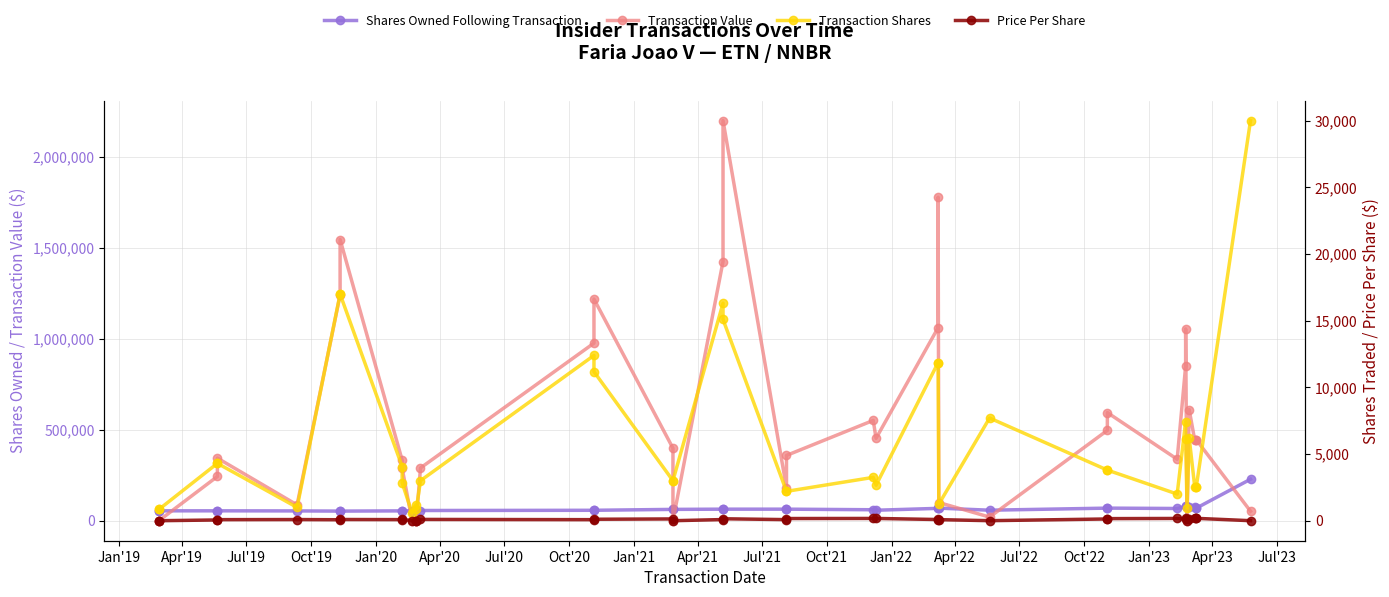

At which label does Price Per Share first exceed 90?

Jul'20